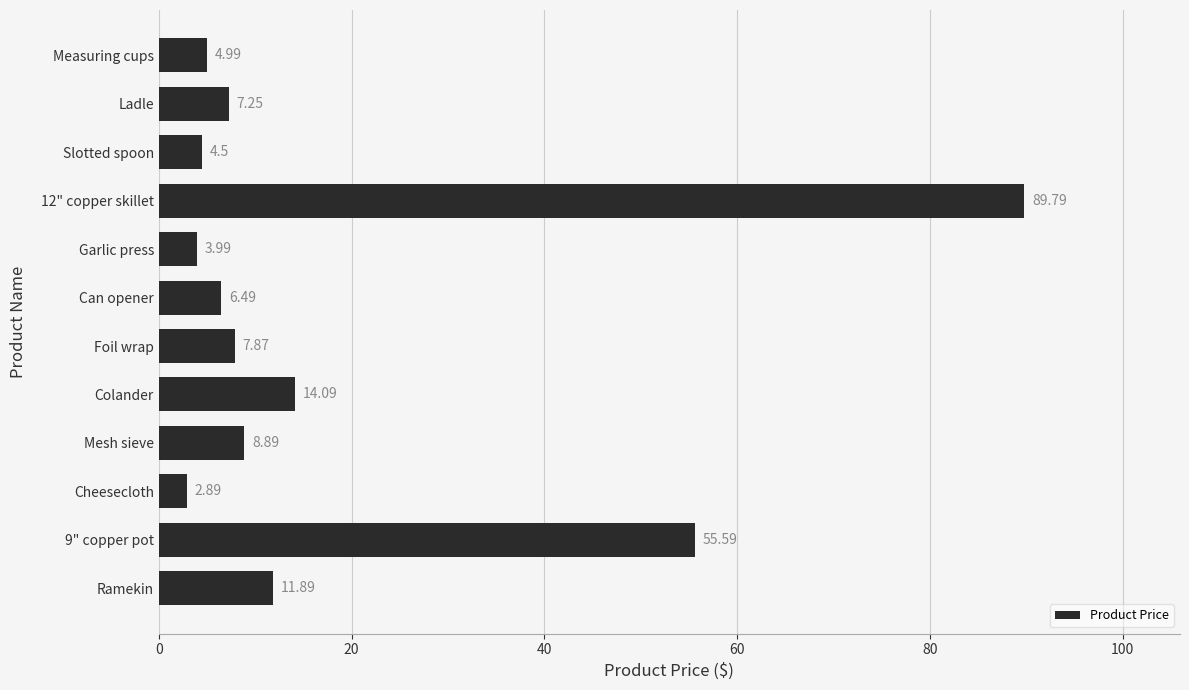

How many values are below 7?

5